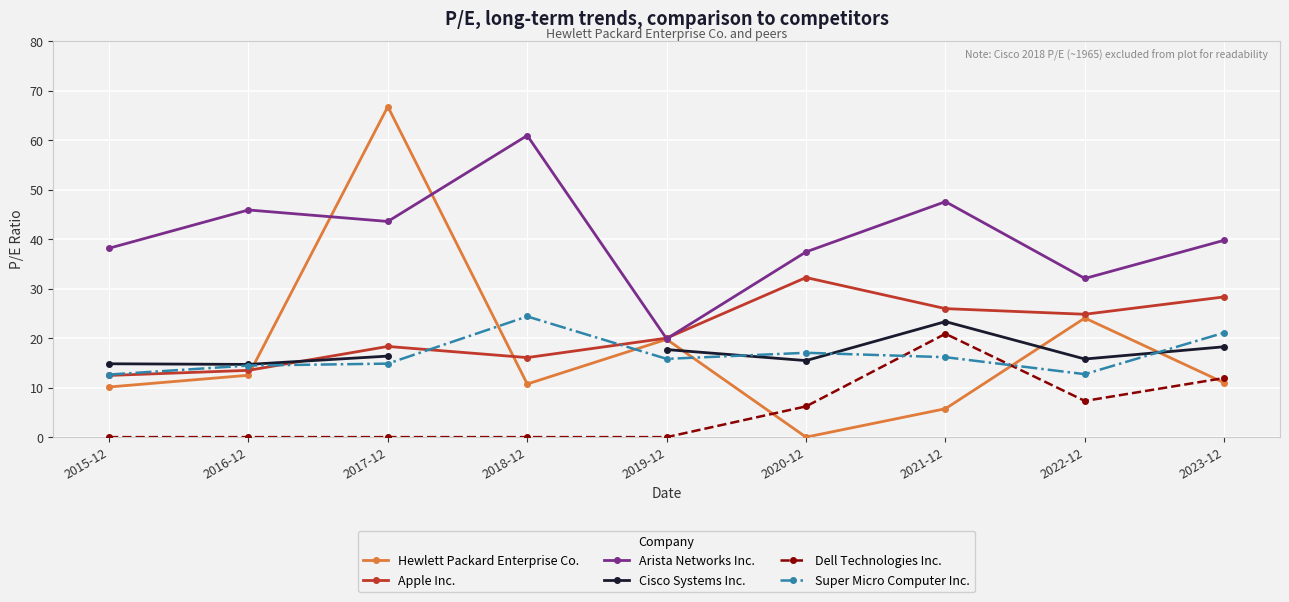

What is the spread (max minus min) of values at 2016-12?

45.9